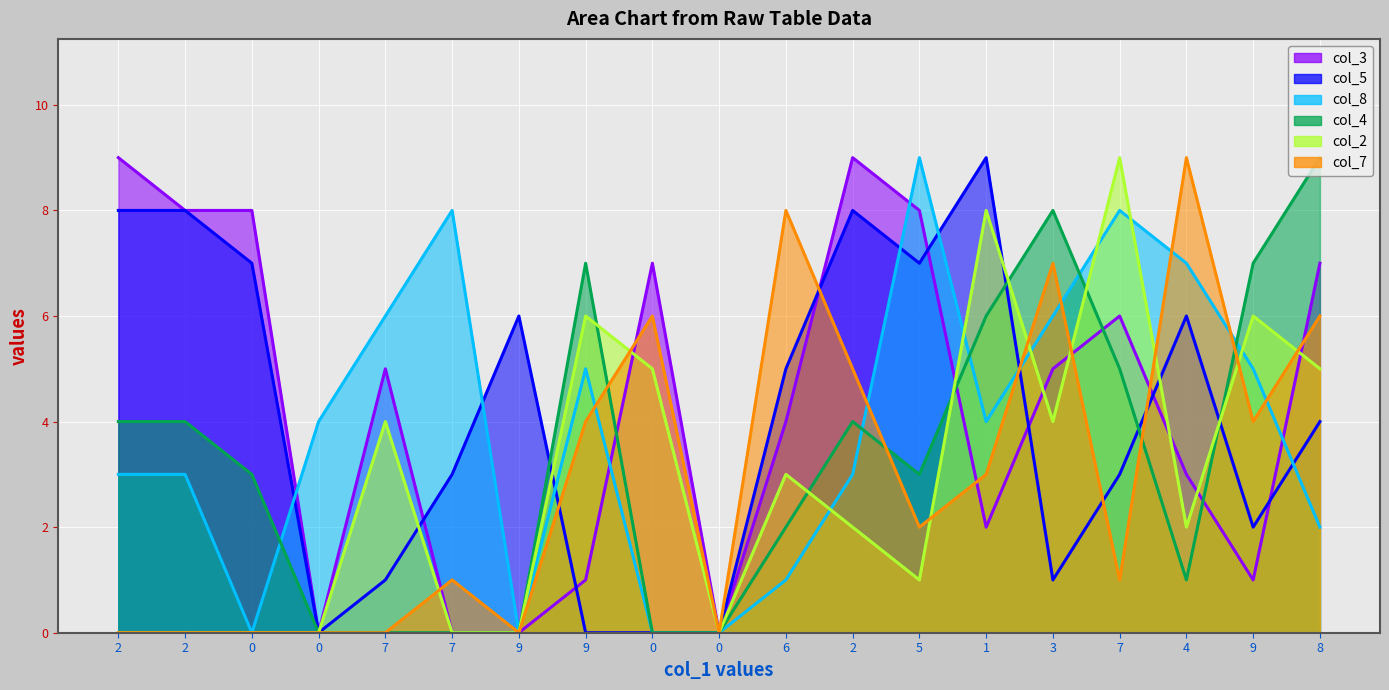

Reading left to right, what are all the values shown in this chart?

col_3: 2=9	2=8	0=8	0=0	7=5	7=0	9=0	9=1	0=7	0=0	6=4	2=9	5=8	1=2	3=5	7=6	4=3	9=1	8=7
col_5: 2=8	2=8	0=7	0=0	7=1	7=3	9=6	9=0	0=0	0=0	6=5	2=8	5=7	1=9	3=1	7=3	4=6	9=2	8=4
col_8: 2=3	2=3	0=0	0=4	7=6	7=8	9=0	9=5	0=0	0=0	6=1	2=3	5=9	1=4	3=6	7=8	4=7	9=5	8=2
col_4: 2=4	2=4	0=3	0=0	7=0	7=0	9=0	9=7	0=0	0=0	6=2	2=4	5=3	1=6	3=8	7=5	4=1	9=7	8=9
col_2: 2=0	2=0	0=0	0=0	7=4	7=0	9=0	9=6	0=5	0=0	6=3	2=2	5=1	1=8	3=4	7=9	4=2	9=6	8=5
col_7: 2=0	2=0	0=0	0=0	7=0	7=1	9=0	9=4	0=6	0=0	6=8	2=5	5=2	1=3	3=7	7=1	4=9	9=4	8=6